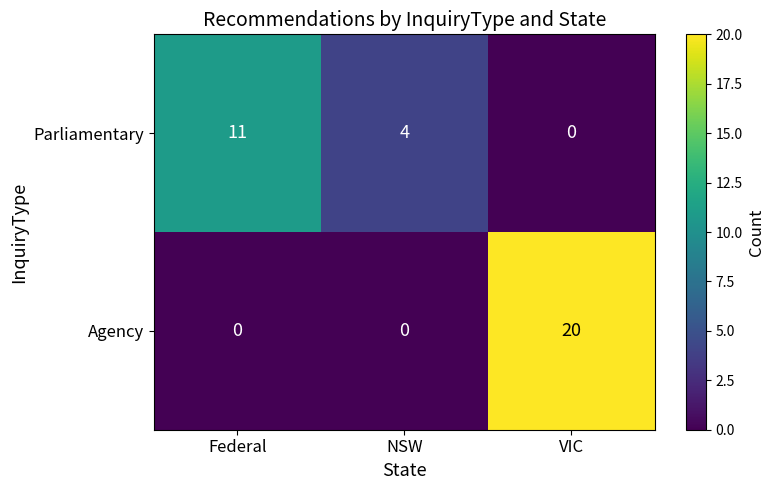

Is it true that Agency equals 8 at Federal?

False